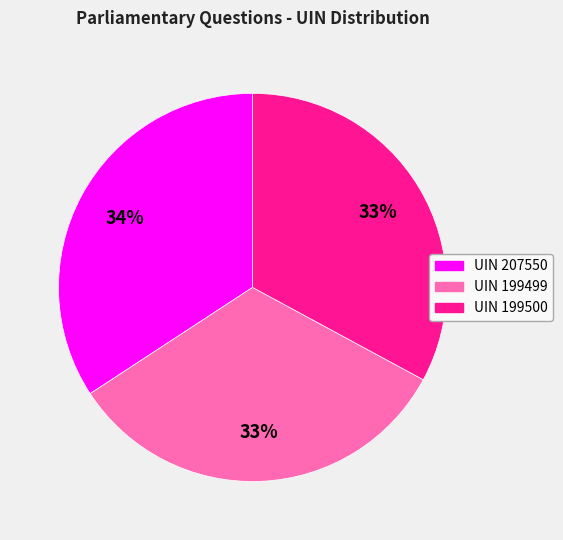

Which has a higher value, UIN 199499 or UIN 207550?

UIN 207550